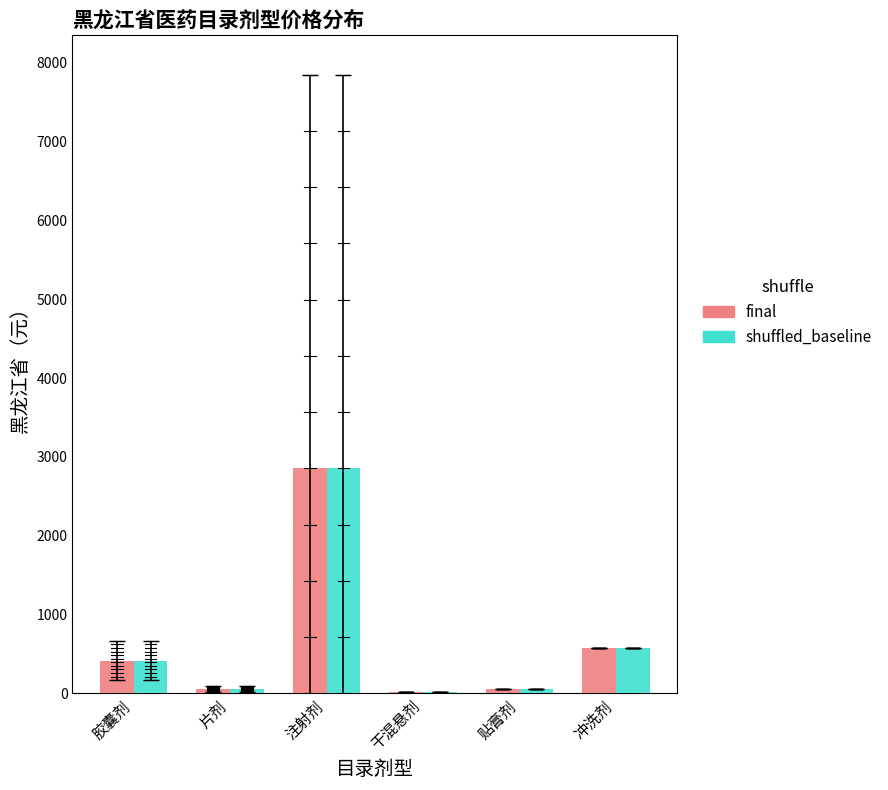

Which category has the highest value in the final series?

注射剂